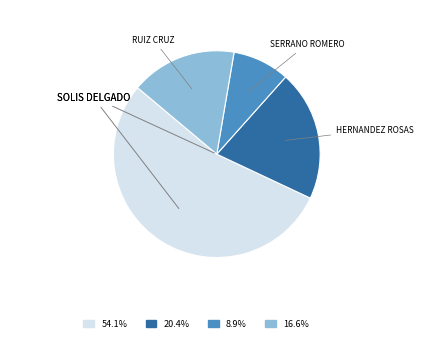

Does any single category account for the majority?

Yes